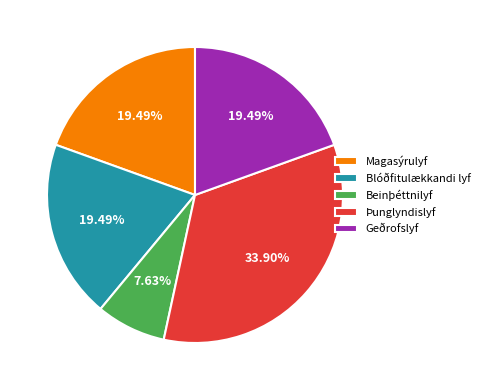

Is Magasýrulyf the majority of the pie?

No